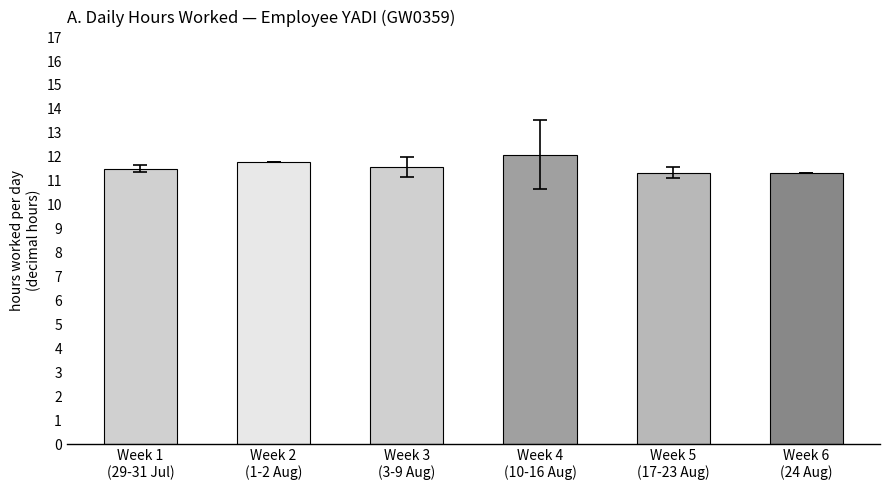

What is the sum of the values at Week 5
(17-23 Aug) and Week 2
(1-2 Aug)?

23.1